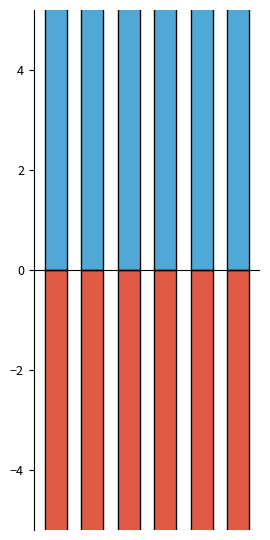

At which category does the chart reach its minimum across all series?

2